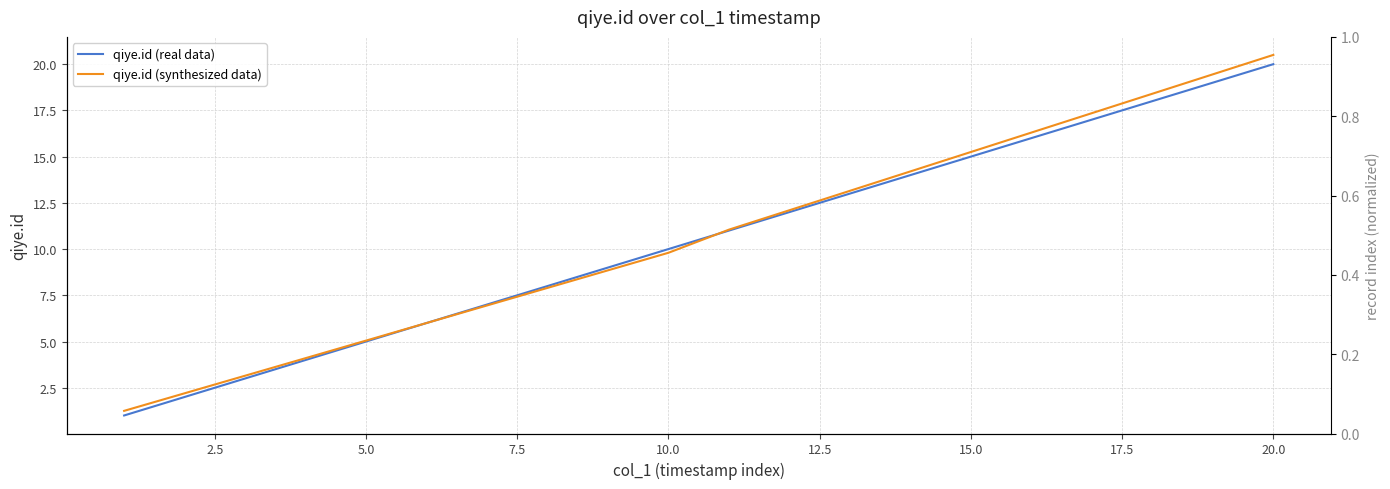

Is this an area chart (filled region under the line)?

No